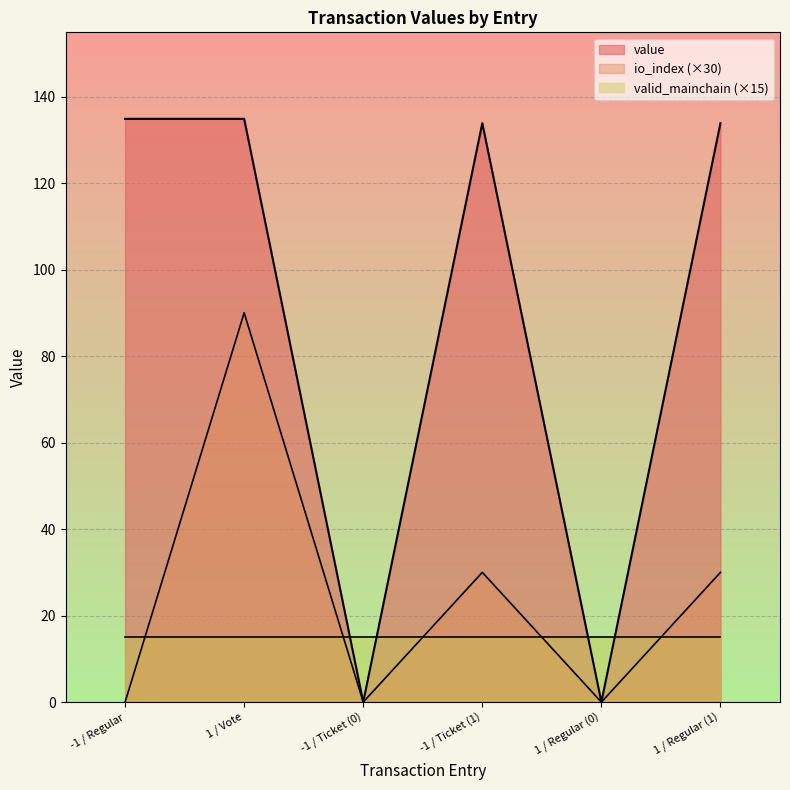

What is the difference between the maximum and minimum values in the value series?

134.8